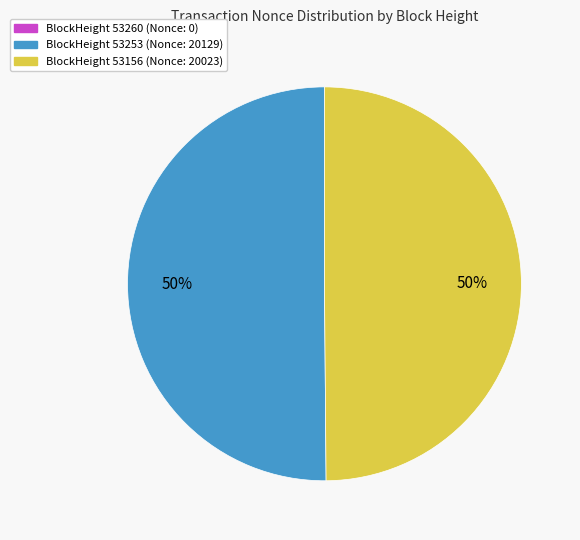

To the nearest percent, what is the difference between the largest and smallest slice percentages?

50%